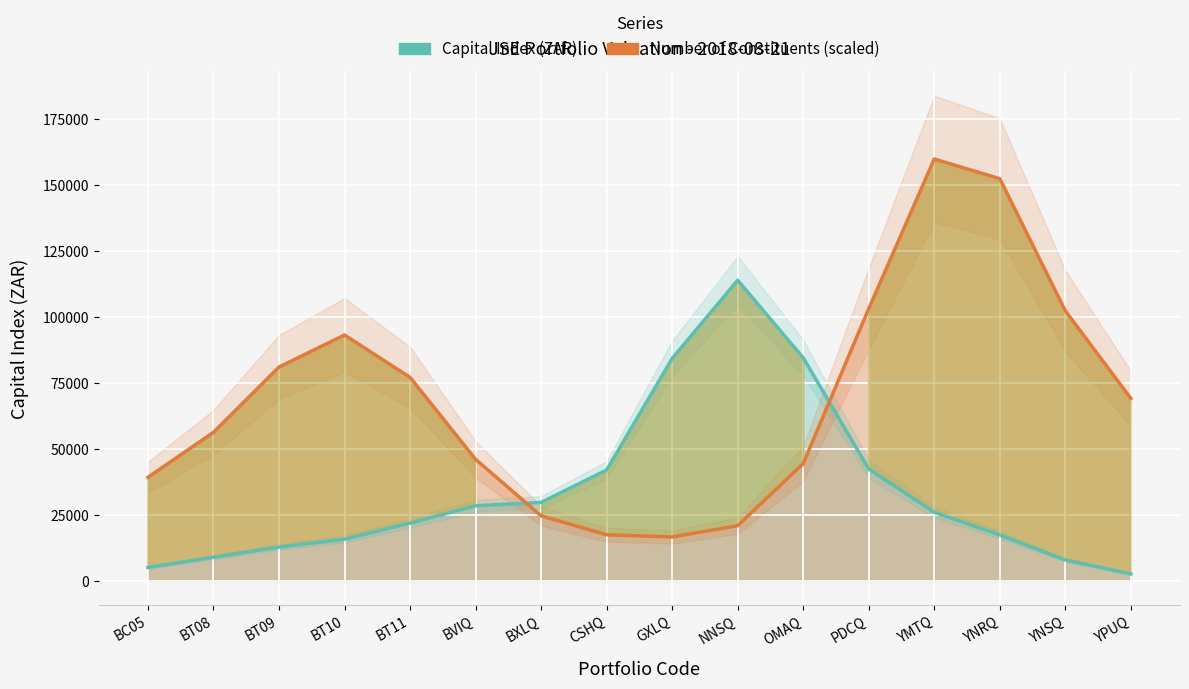

The Capital Index (ZAR) series shows 10478.0 at BVIQ. True or false?

False